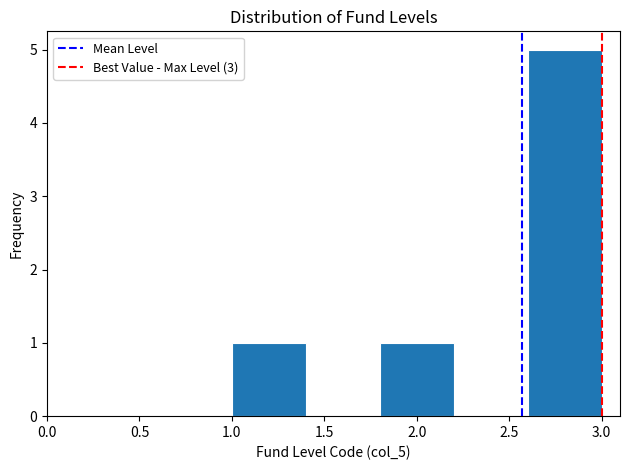

Reading left to right, list every bar in this chart as the range it spans on the x-axis followed by its height. The values are not printed on the chart, so give them approximately, as read against the axis.

1.0 to 1.4: 1
1.4 to 1.8: 0
1.8 to 2.2: 1
2.2 to 2.6: 0
2.6 to 3.0: 5